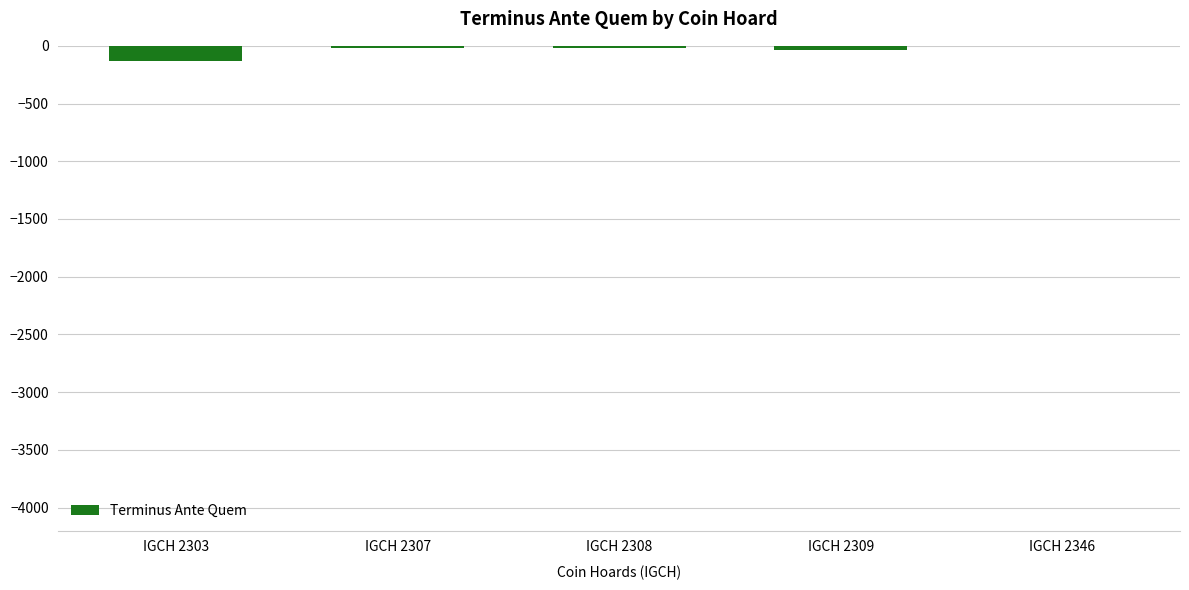

Are the bars horizontal?

No